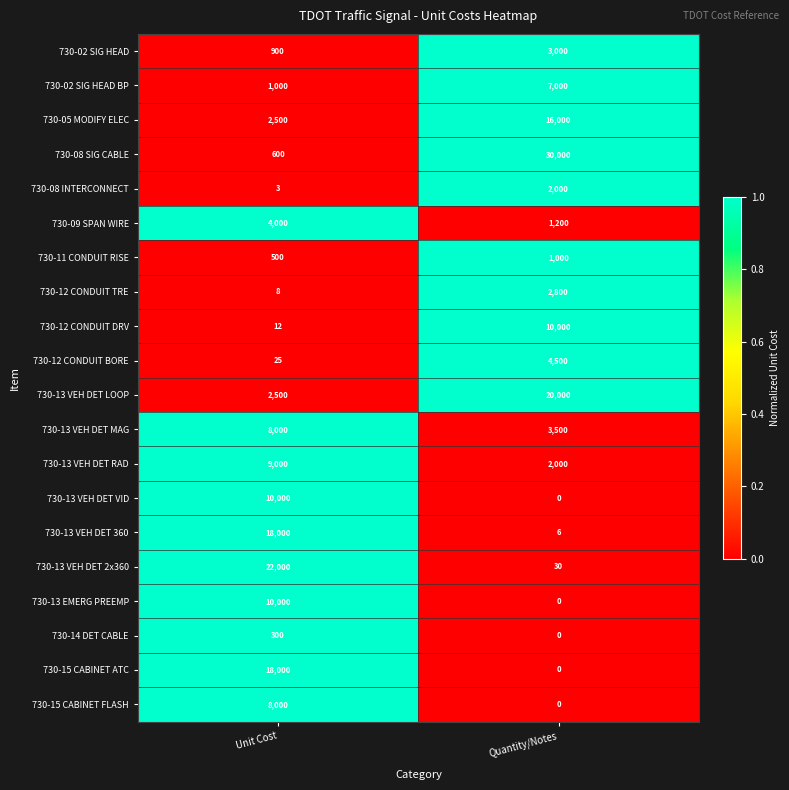

At which label is 730-12 CONDUIT BORE closest to 2262?

Unit Cost